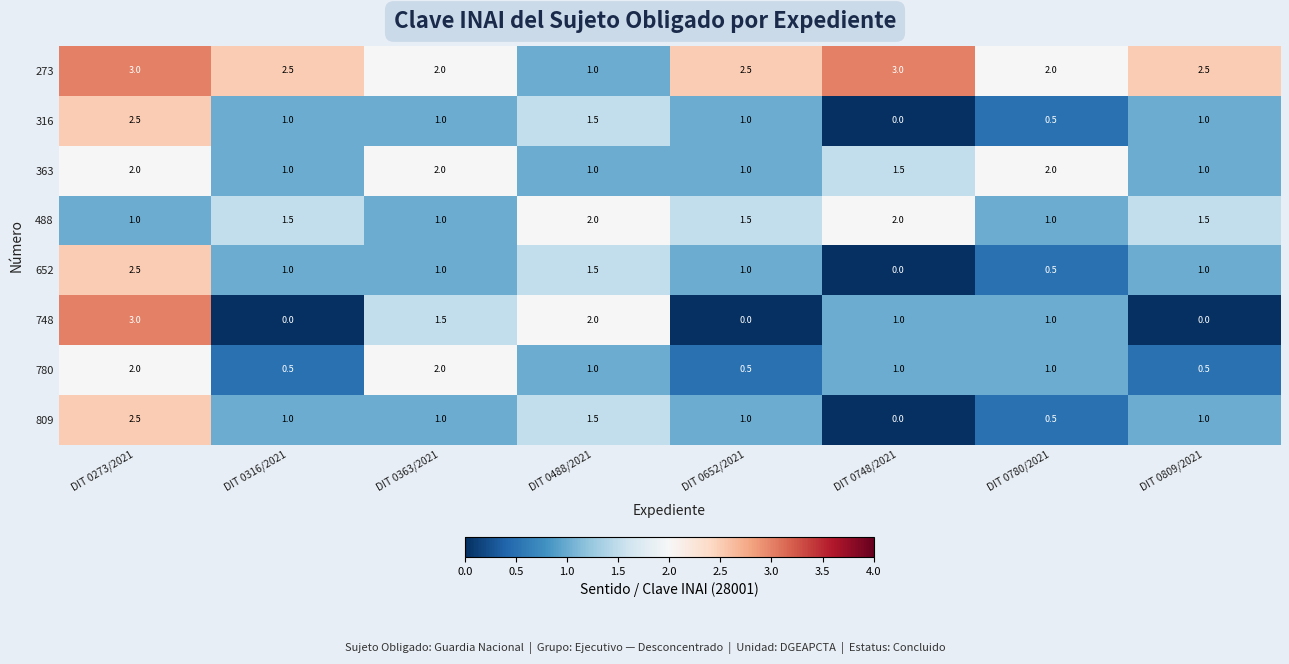

True or false: 748 has a value of 1.5 at DIT 0363/2021.

True